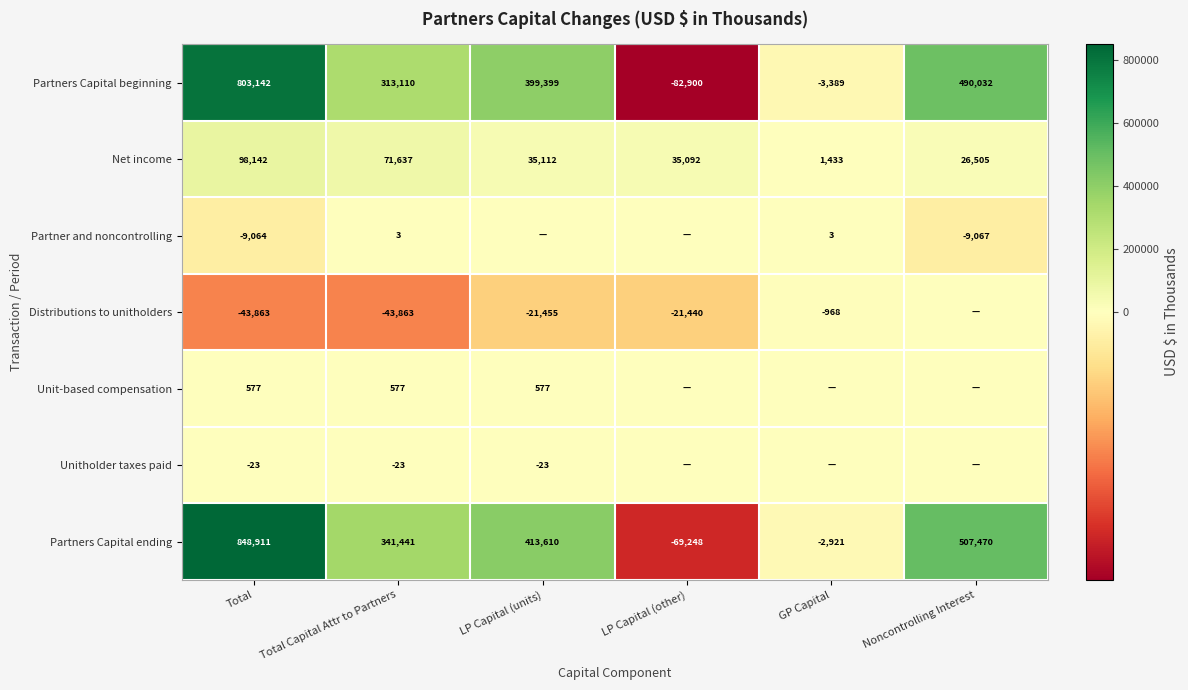

The value of Partner and noncontrolling at GP Capital is 3. True or false?

True